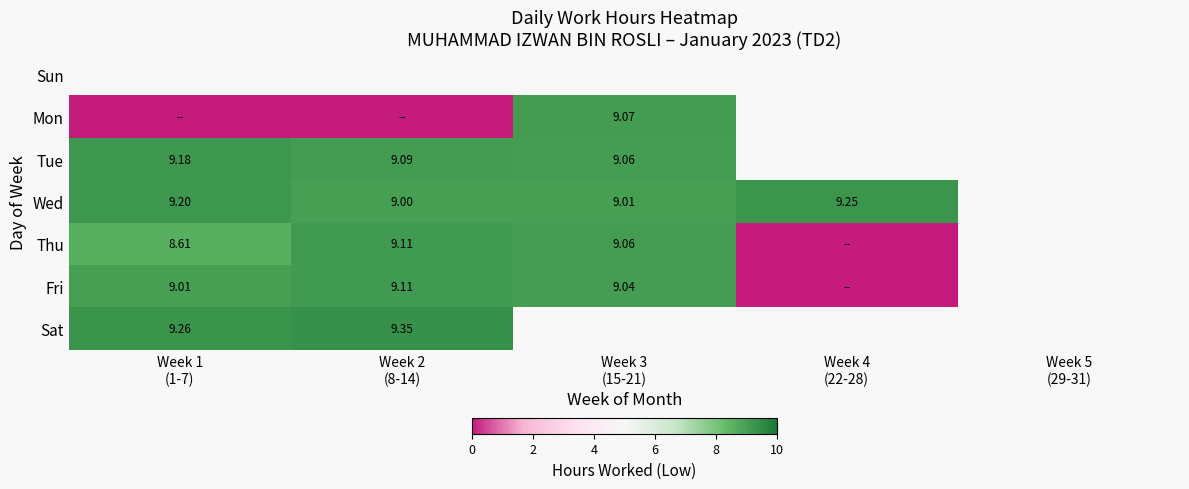

Which category has the lowest value across all series?

Week 1
(1-7)